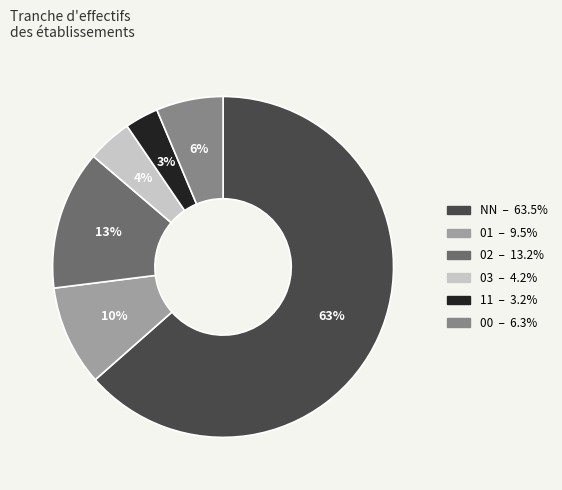

The 02 slice represents 19% of the pie. True or false?

False